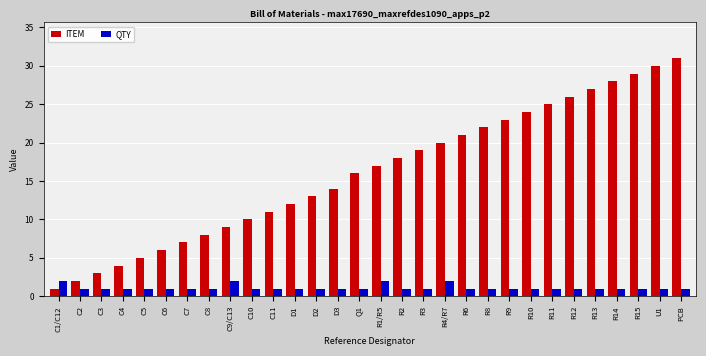

Rank the series by their maximum value, from highest to lowest.

ITEM, QTY